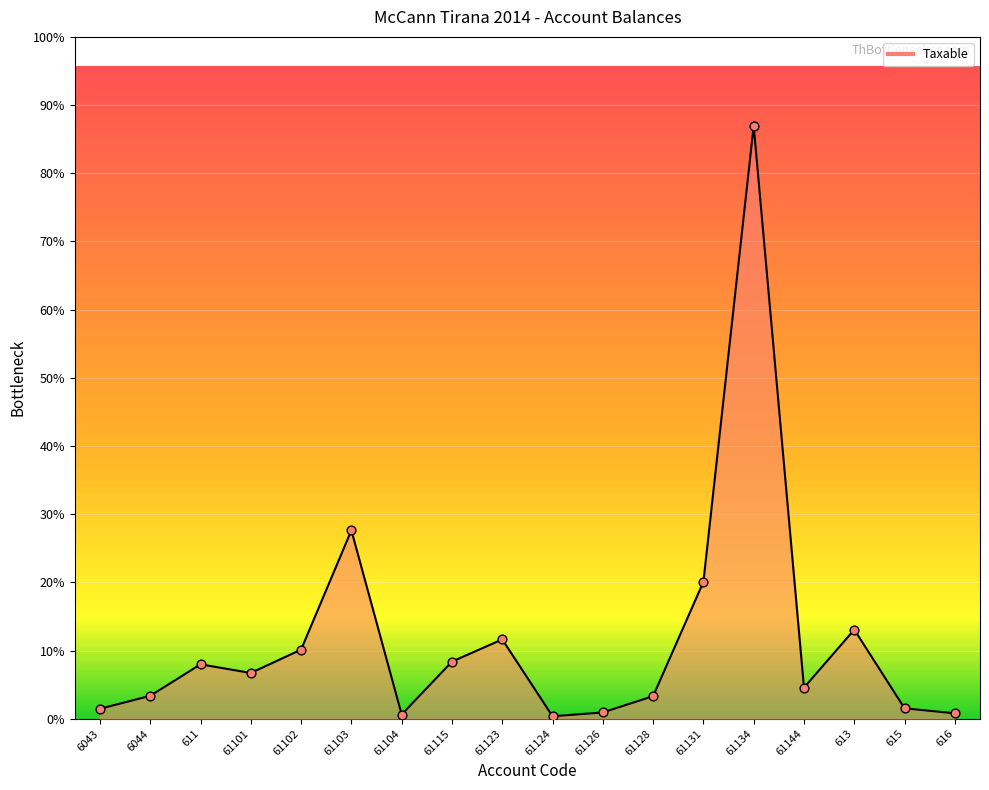

Approximately how many times larger is the value at 61134 compared to 61128?

26.2